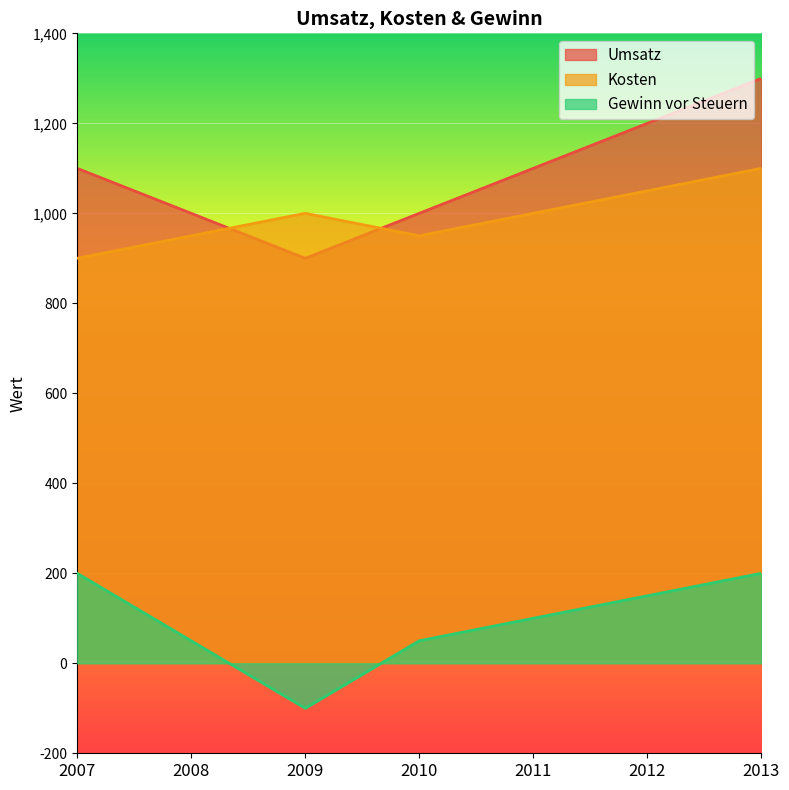

What is the value of the Gewinn vor Steuern point at the 6th from the left?

150